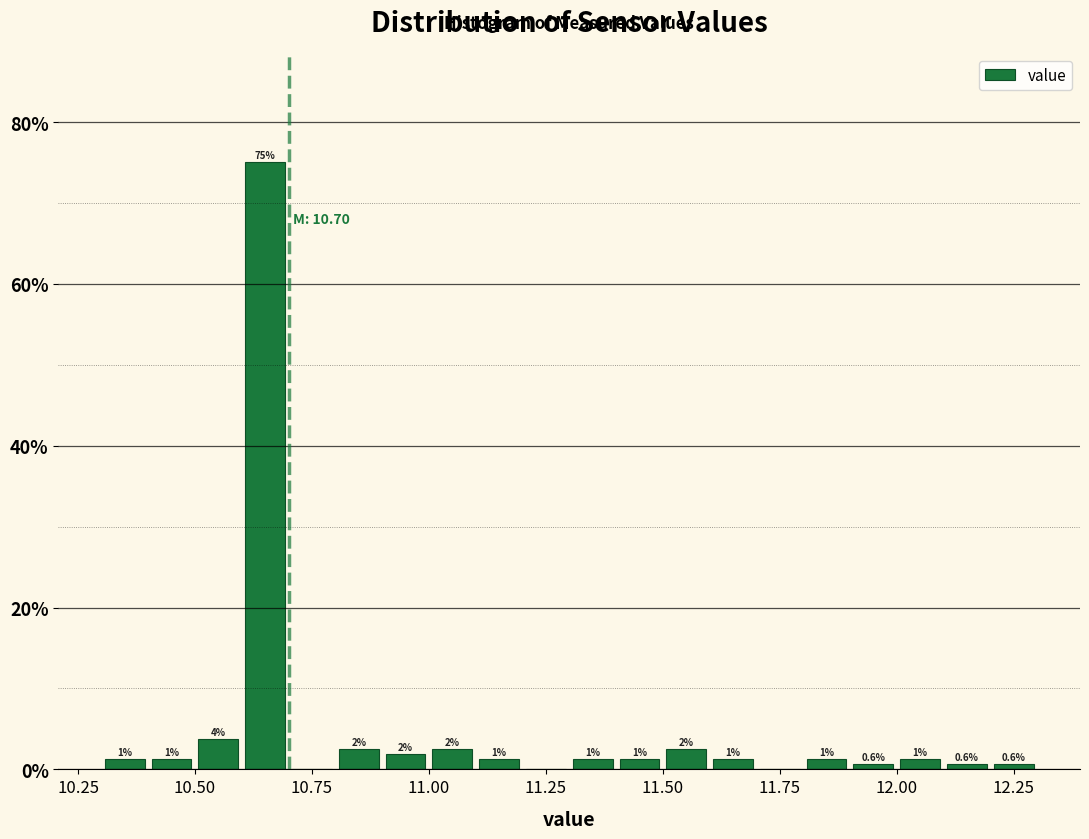

Read against the x-axis, roughly where is the centre of the tallest bar?

10.65